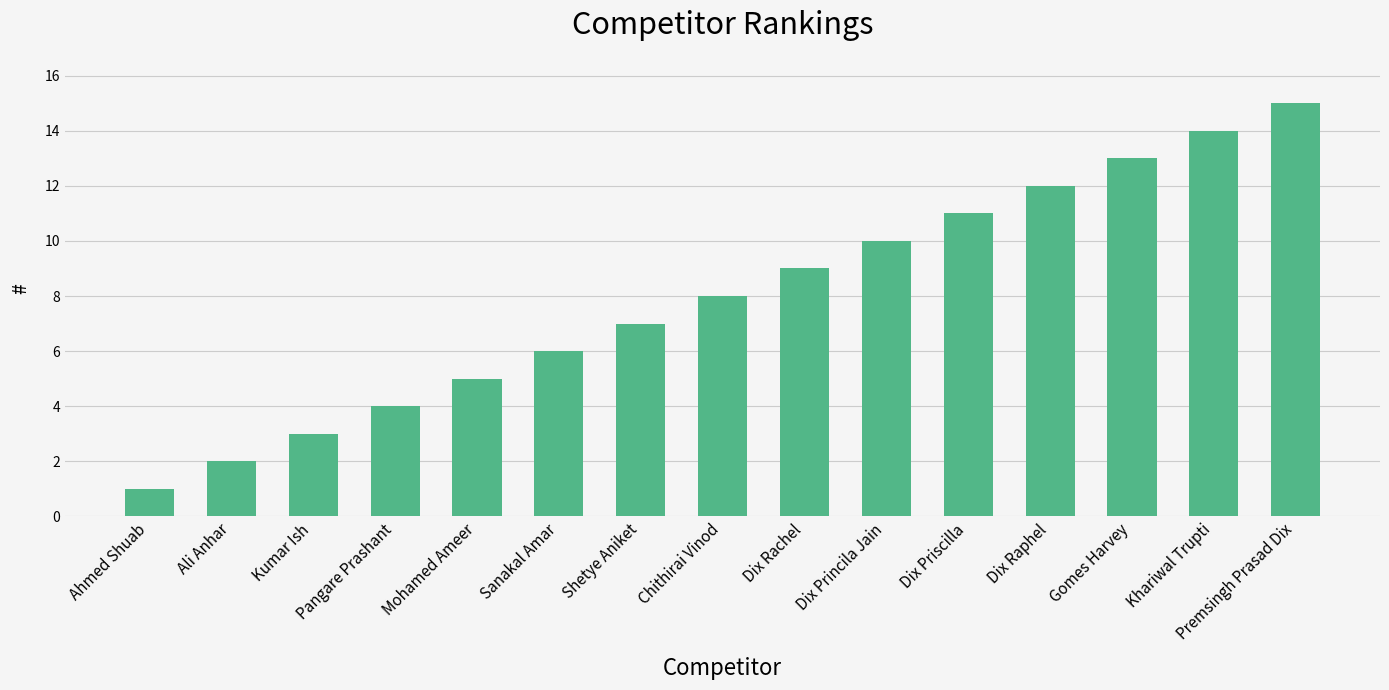

What is the change in value from Pangare Prashant to Dix Princila Jain?

+6